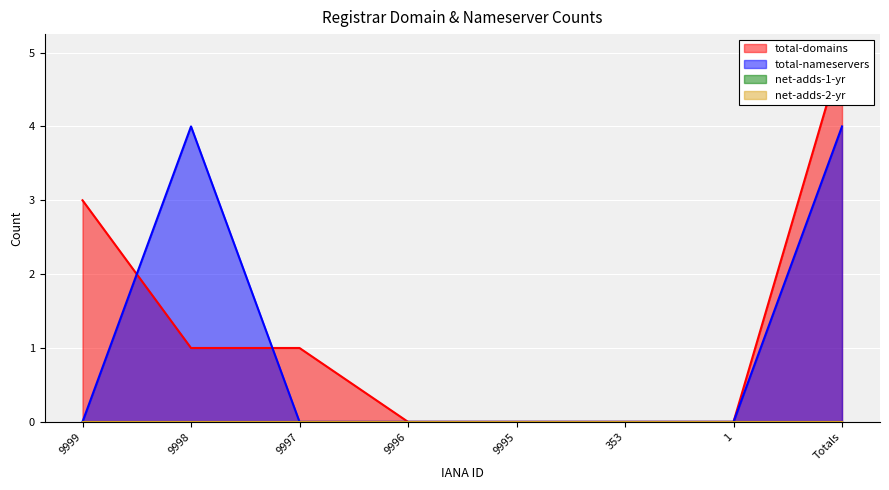

Reading right to left, transcribe all the data shown in this chart.

total-domains: 5	0	0	0	0	1	1	3
total-nameservers: 4	0	0	0	0	0	4	0